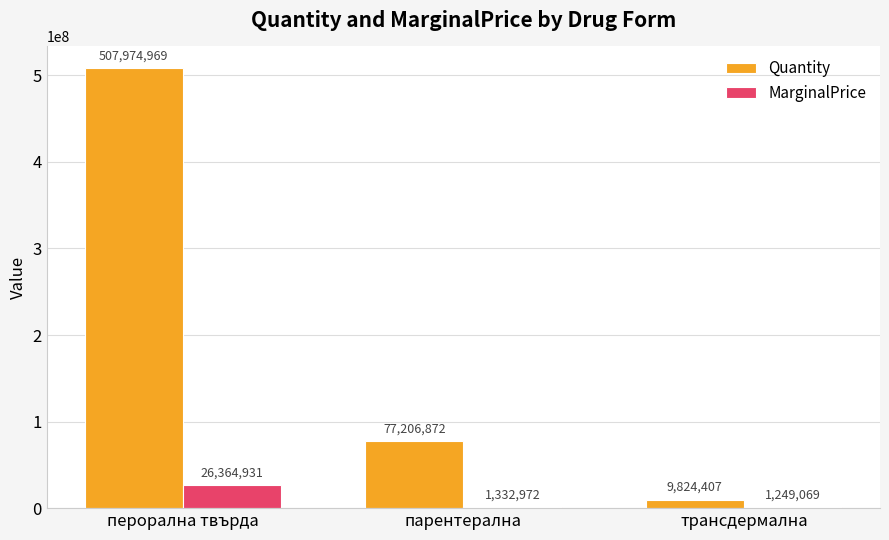

What is the sum of the MarginalPrice values at перорална твърда and парентерална?

27697903